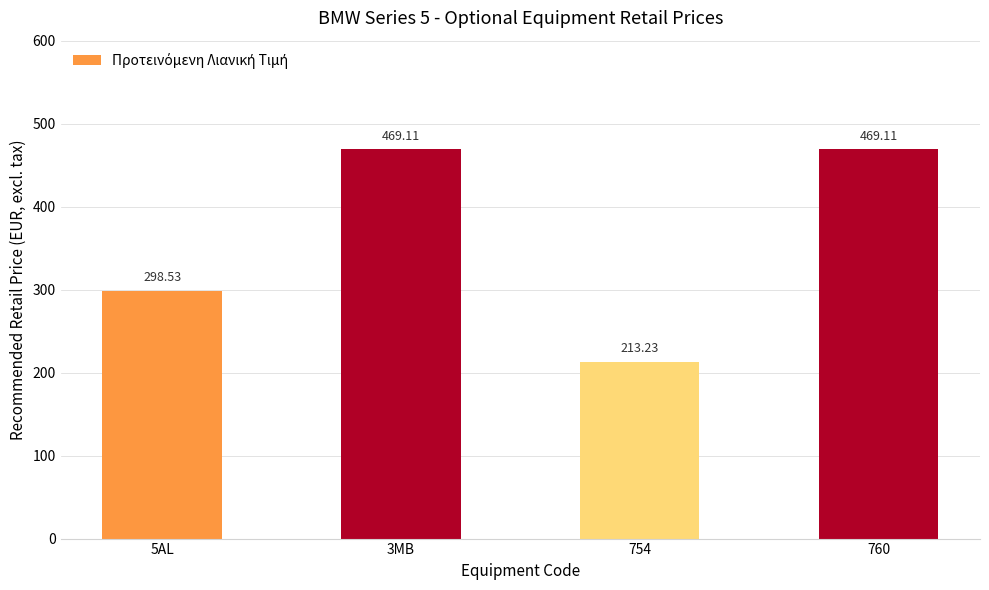

How many values are below 469?

2